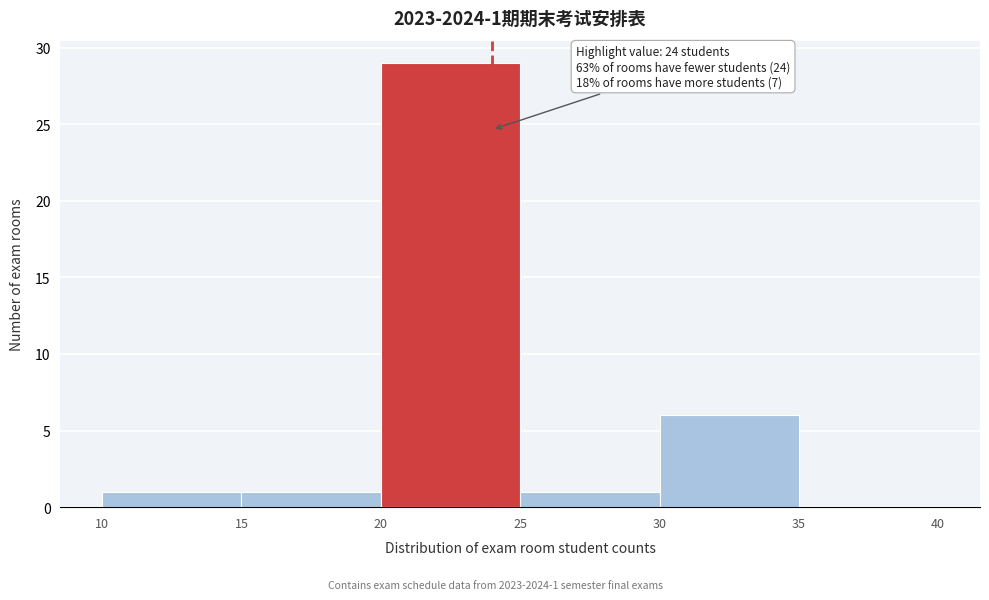

Which range on the x-axis has the tallest bar?

20 to 25